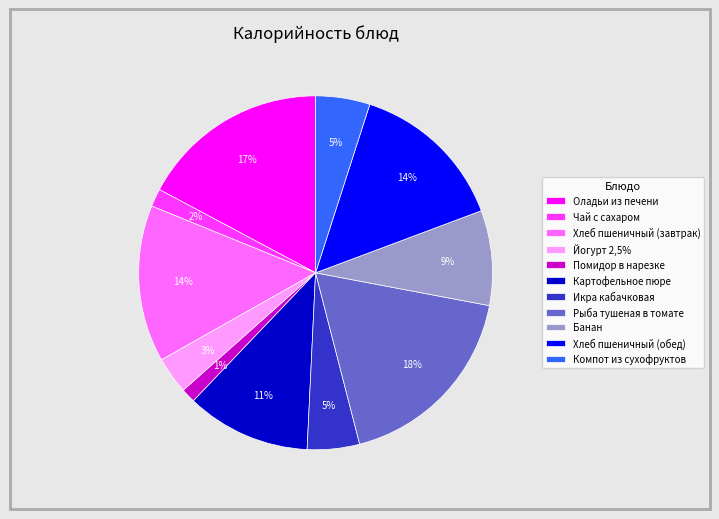

What is the largest slice in the pie chart?

Рыба тушеная в томате